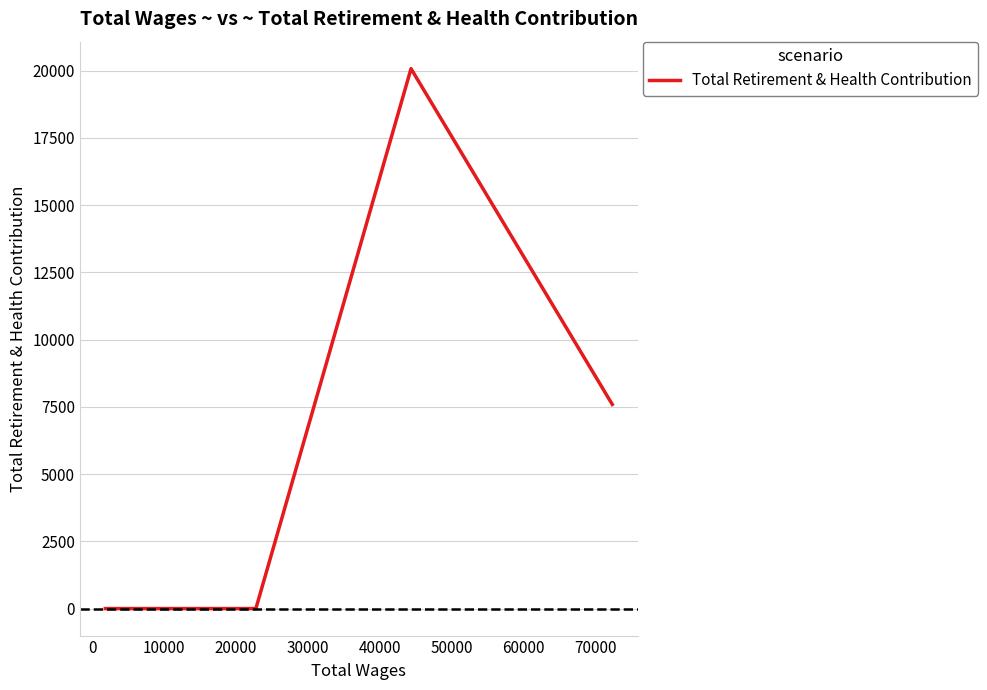

True or false: there are more than 0 points higher than both neighbors.

True